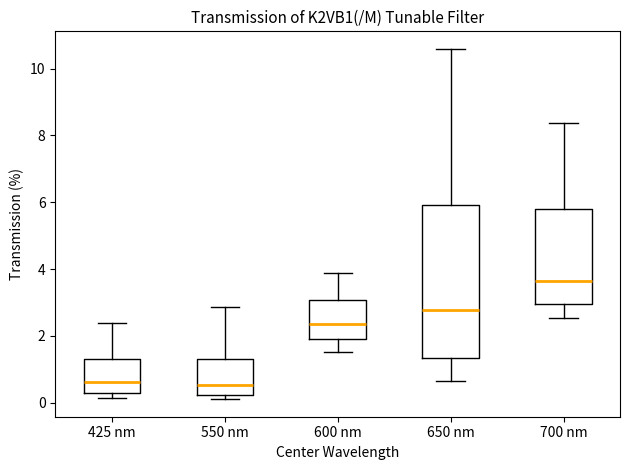

Reading left to right, transcribe this box plot: for each box, give where its median line is, the range the box spans, and where its two whiskers end, as read against the y-axis. The values are not printed on the chart, so give them approximately, as read against the axis.

425 nm: median 0.6, box 0.2 to 1.4, whiskers 0.2 (just below the box's lower edge) to 2.4
550 nm: median 0.6, box 0.2 to 1.4, whiskers 0.2 (just below the box's lower edge) to 2.8
600 nm: median 2.4, box 2.0 to 3.0, whiskers 1.6 to 3.8
650 nm: median 2.8, box 1.4 to 6.0, whiskers 0.6 to 10.6
700 nm: median 3.6, box 3.0 to 5.8, whiskers 2.6 to 8.4